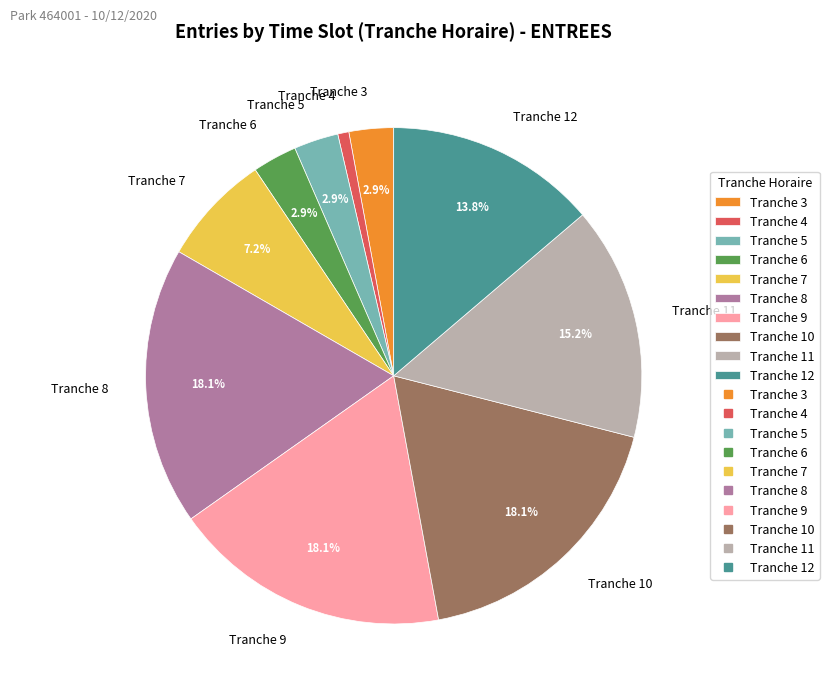

Does Tranche 10 account for over 50% of the chart?

No